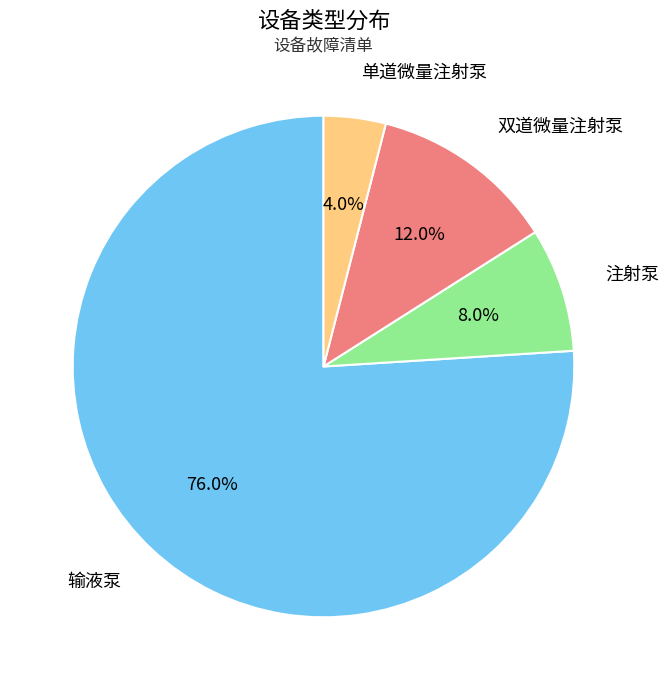

What percentage is the 注射泵 slice, to the nearest percent?

8%